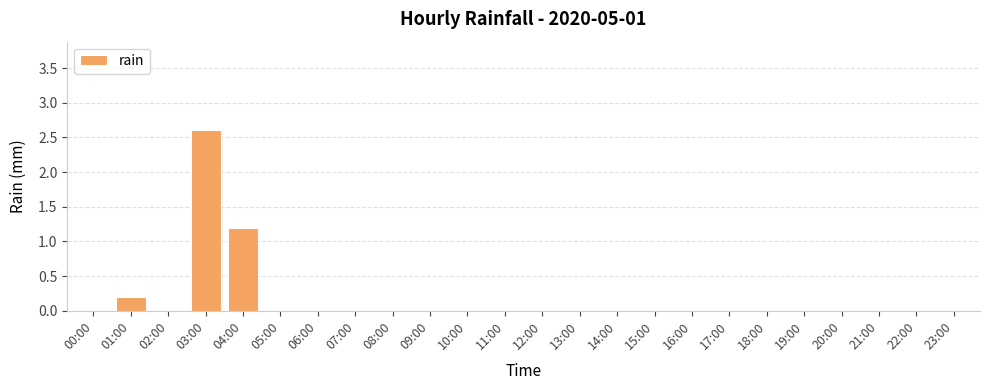

Where is the data nearest to the value 1?

04:00